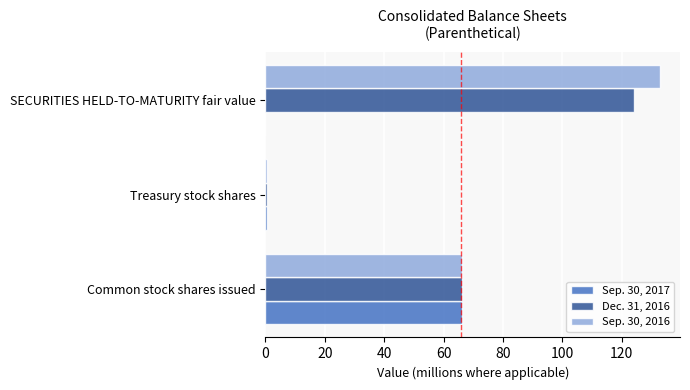

How many data points does each series have?

3